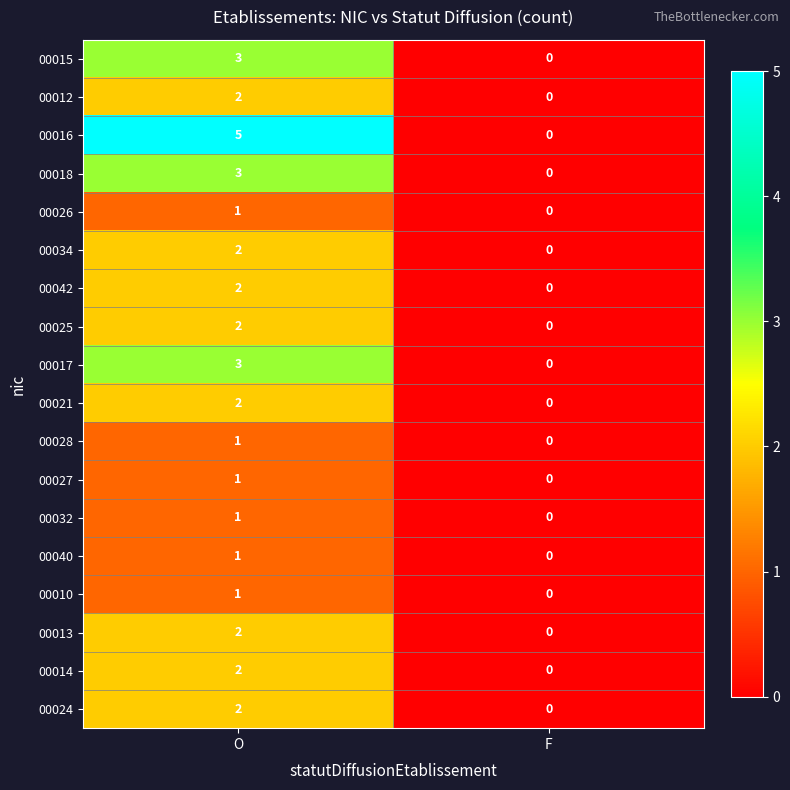

What is the maximum value shown in the chart?

5